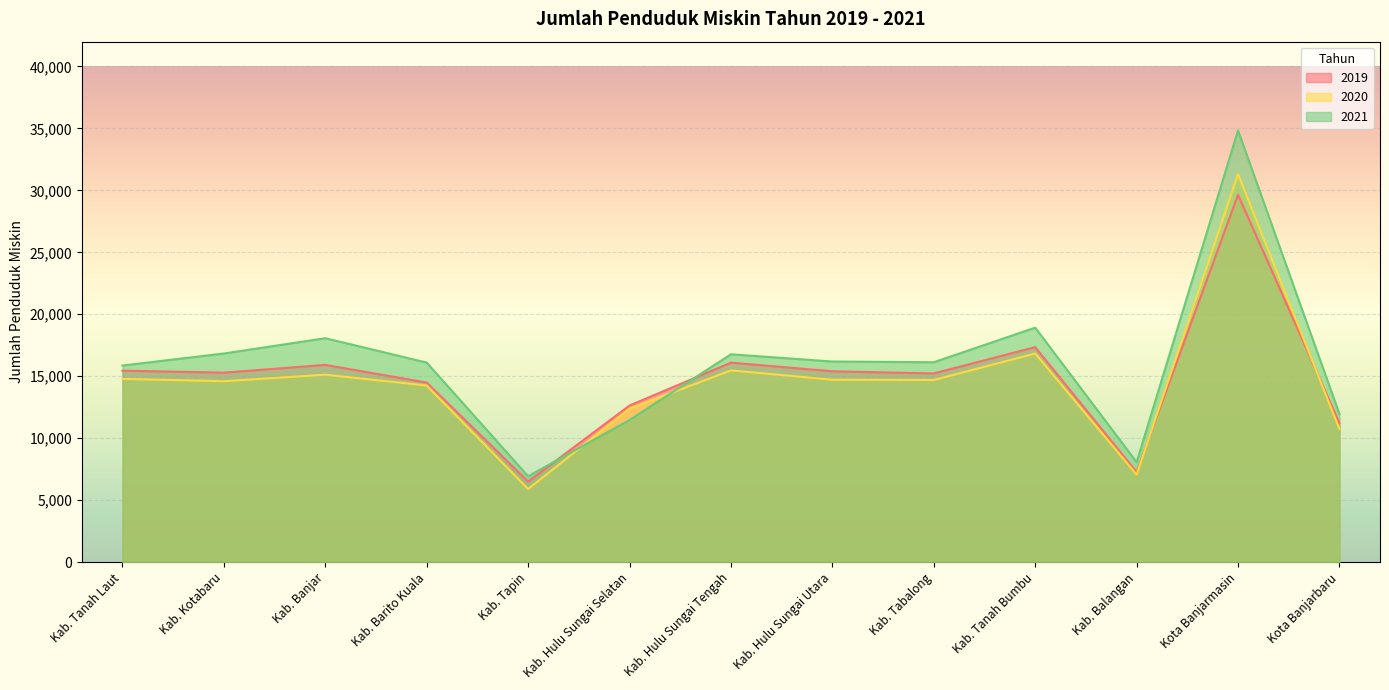

Between which two adjacent categories do 2021 and 2020 first intersect?

Kab. Tapin and Kab. Hulu Sungai Selatan